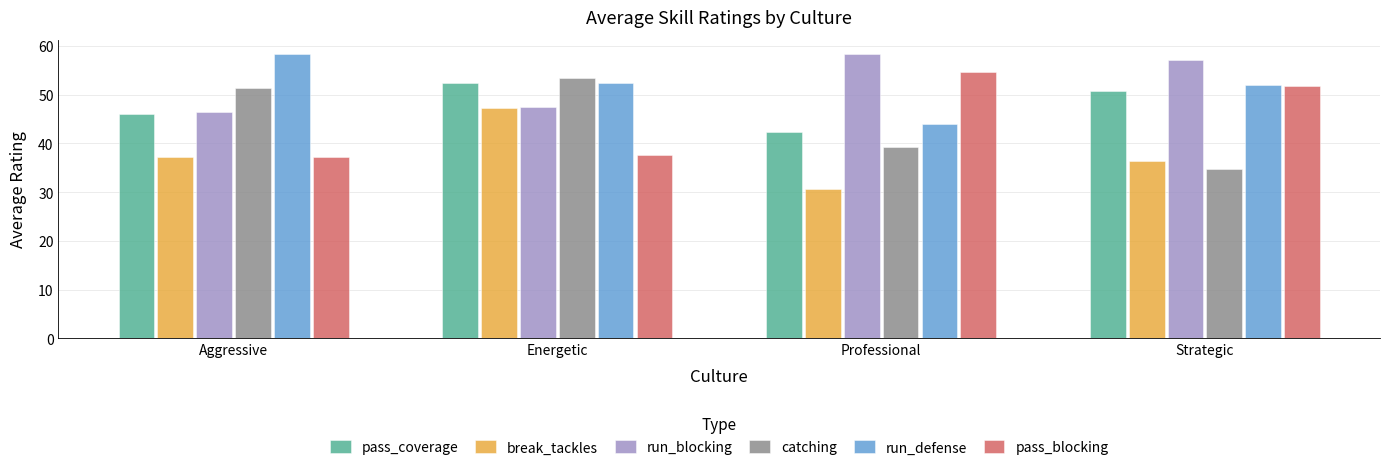

Does the chart contain any negative values?

No